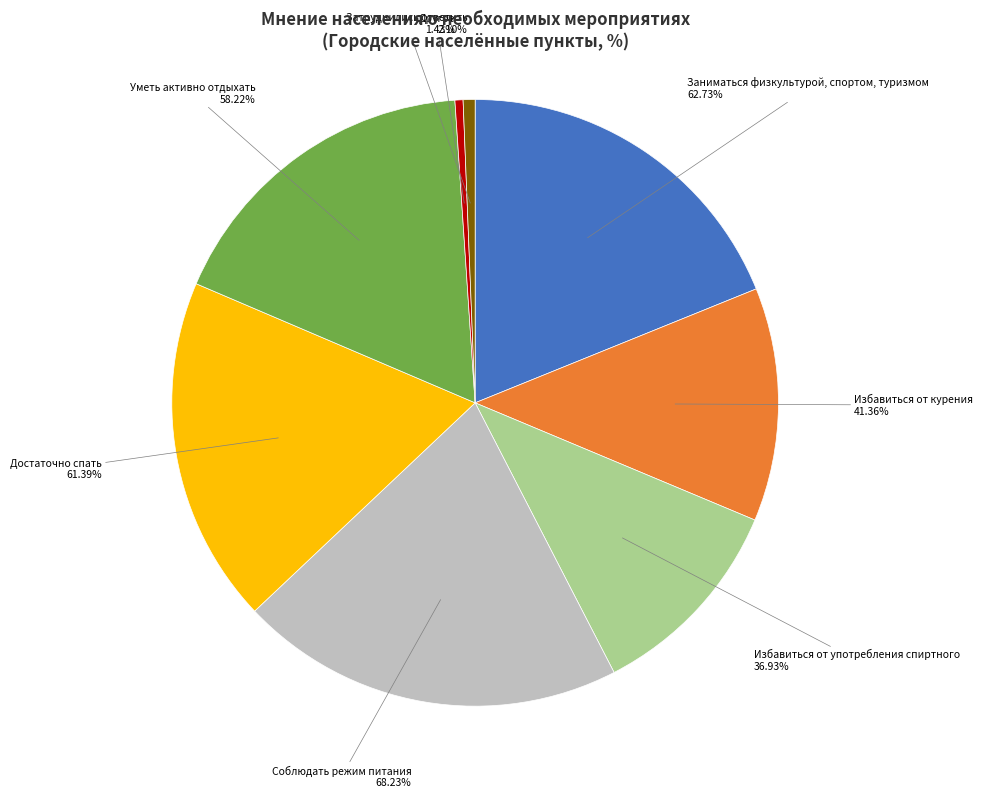

Count the number of slices in the pie.

8